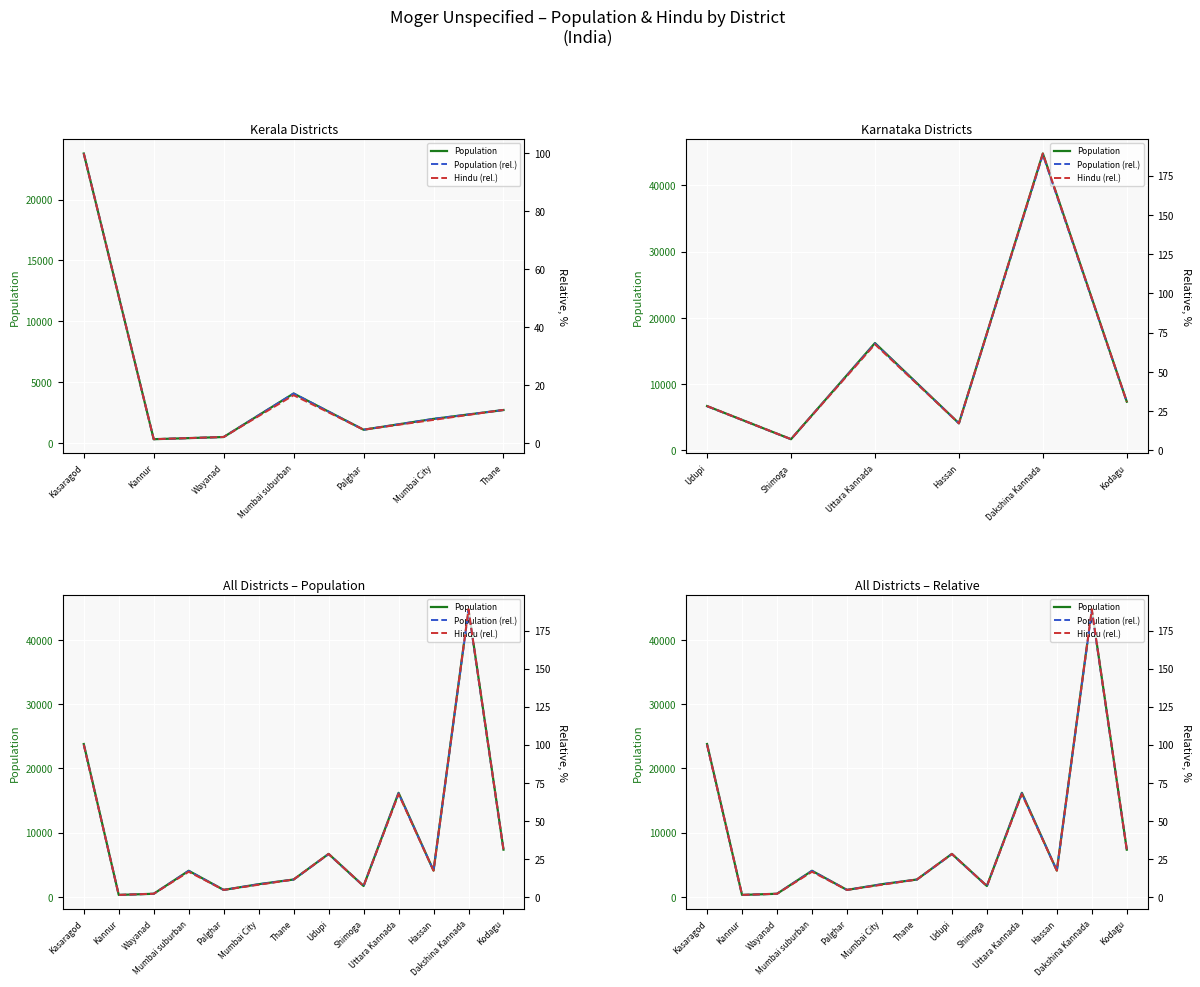

List the series in order of their peak value, highest first.

Population, Hindu (rel.), Population (rel.)